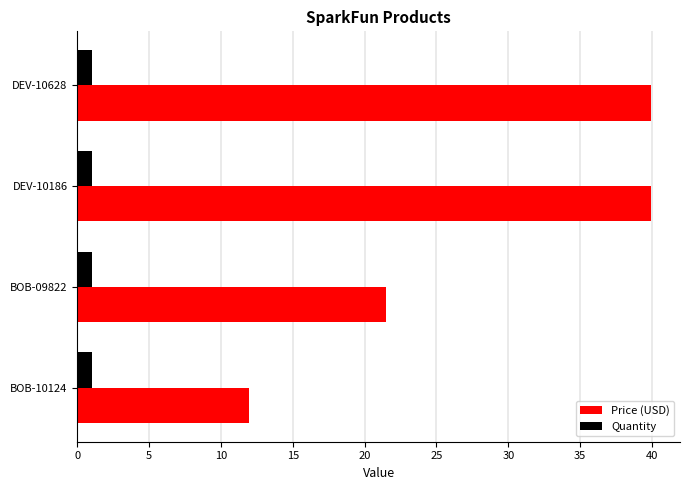

What is the sum of the Price (USD) values at DEV-10628 and DEV-10186?

79.9